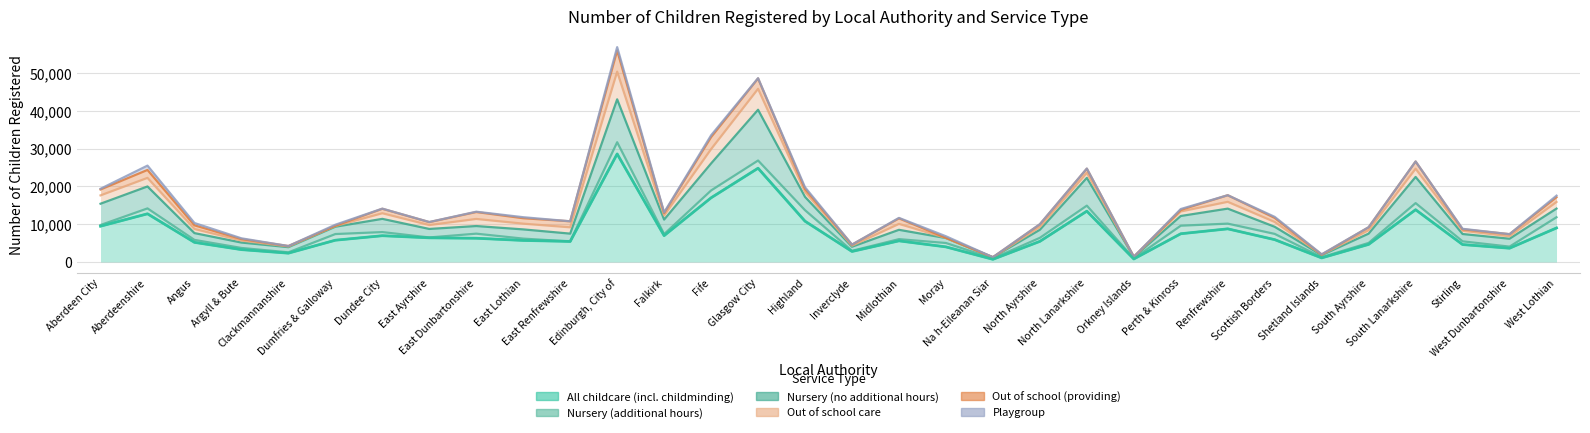

Does the chart display data point markers on the line(s)?

No